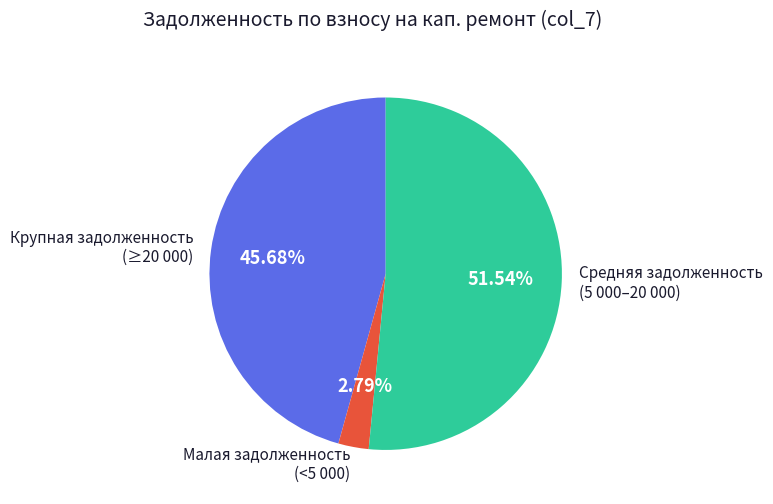

How many slices are in this pie chart?

3